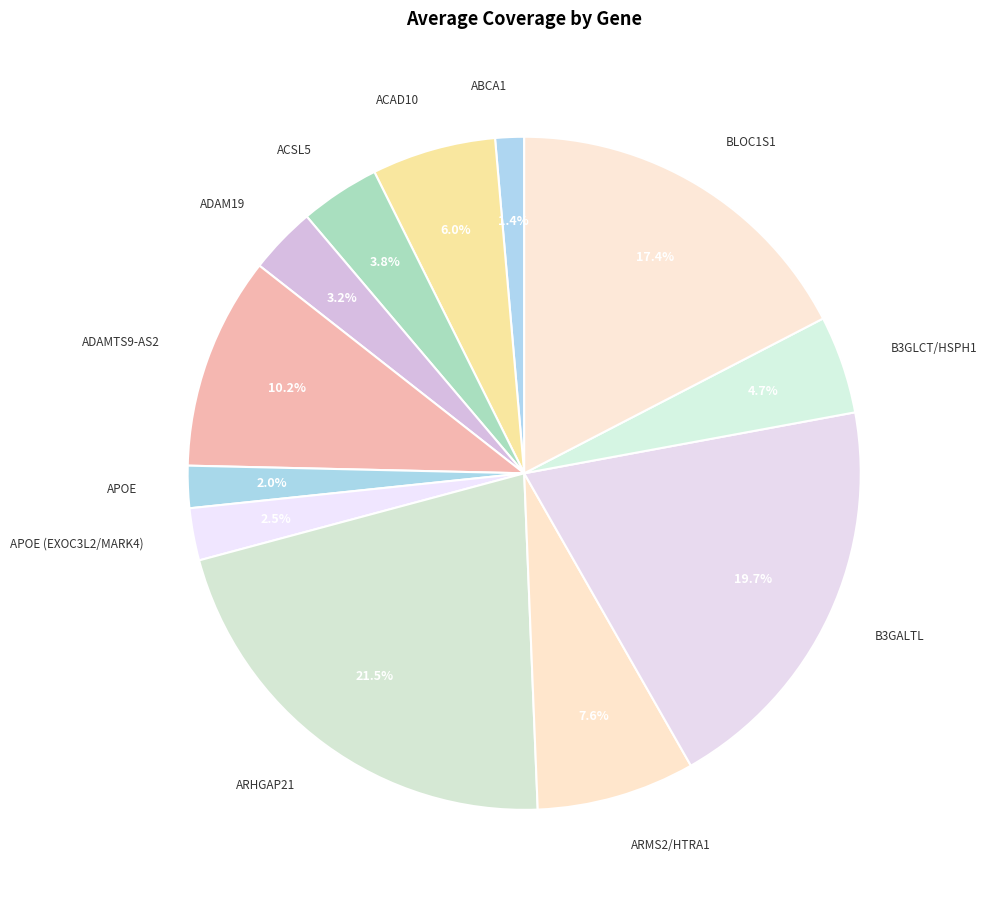

Which slice is the smallest?

ABCA1